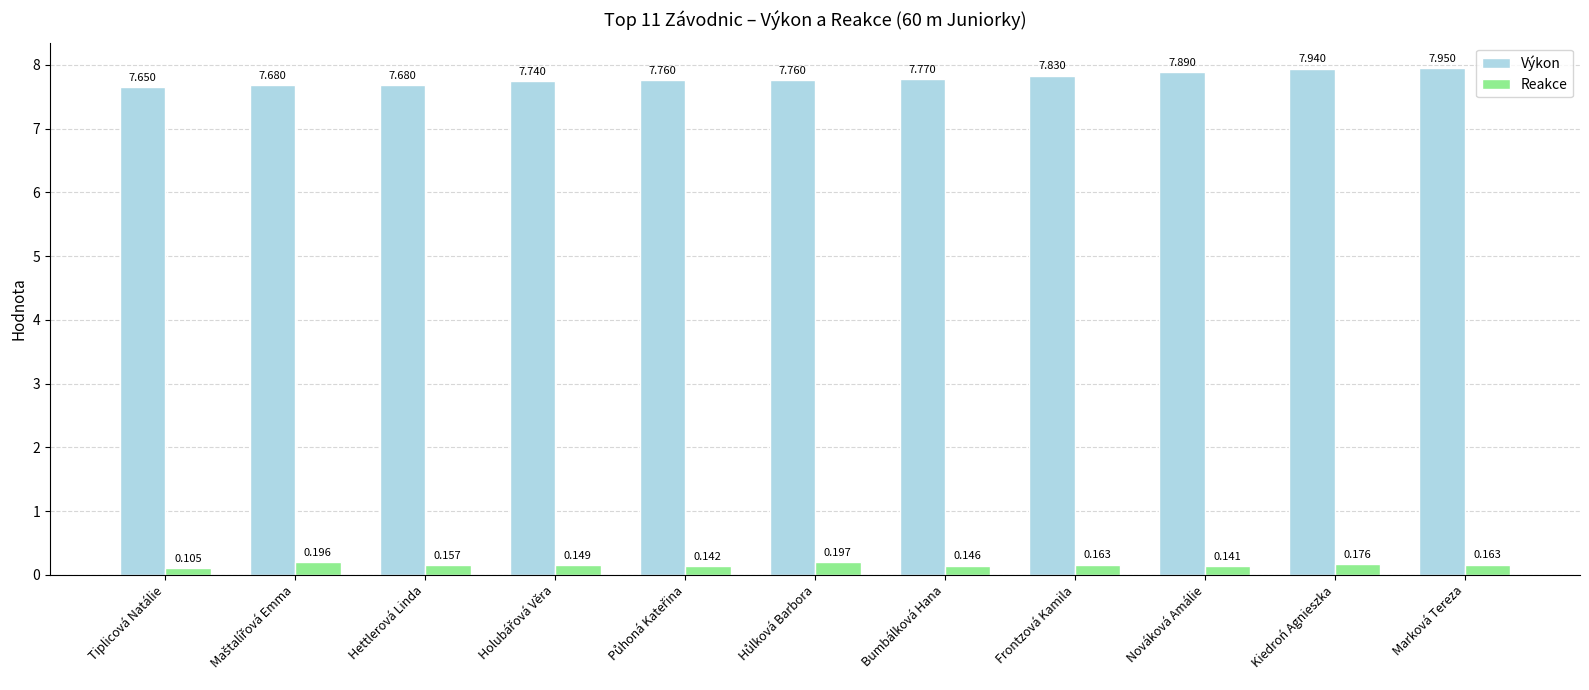

Which label corresponds to the smallest value in the chart?

Tiplicová Natálie